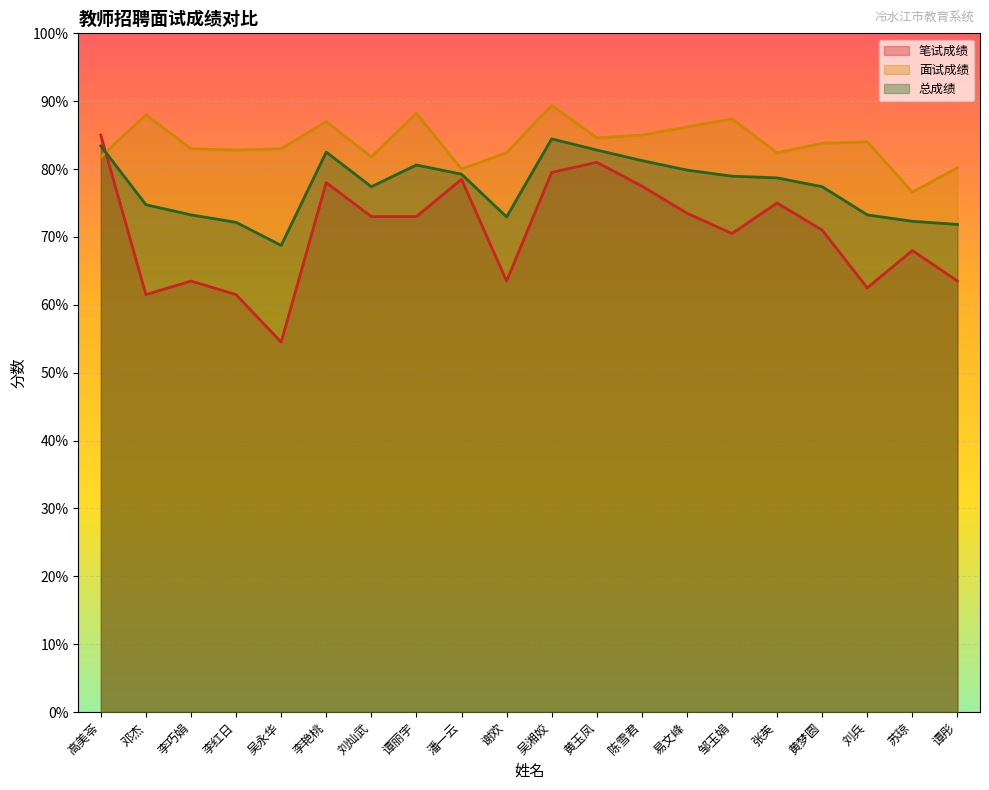

What is the label of the 19th point from the right?

邓杰